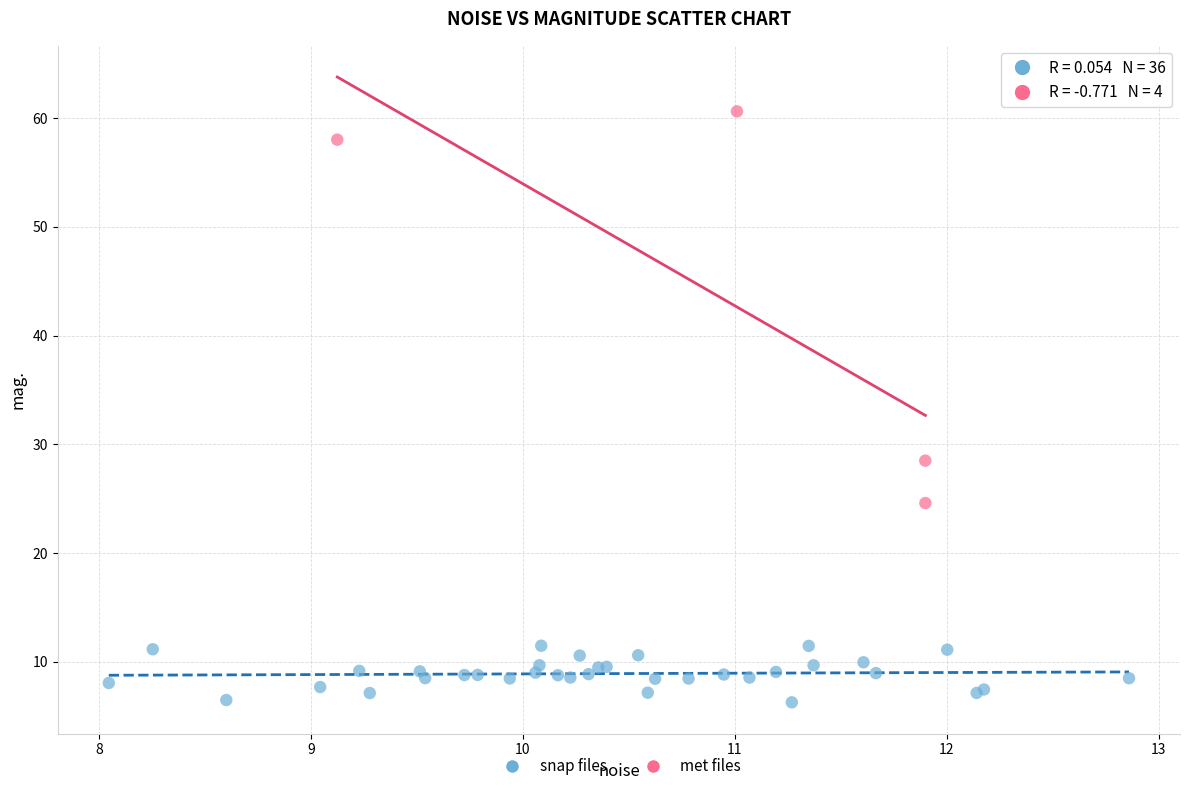

Which series reaches the minimum Y coordinate?

snap files